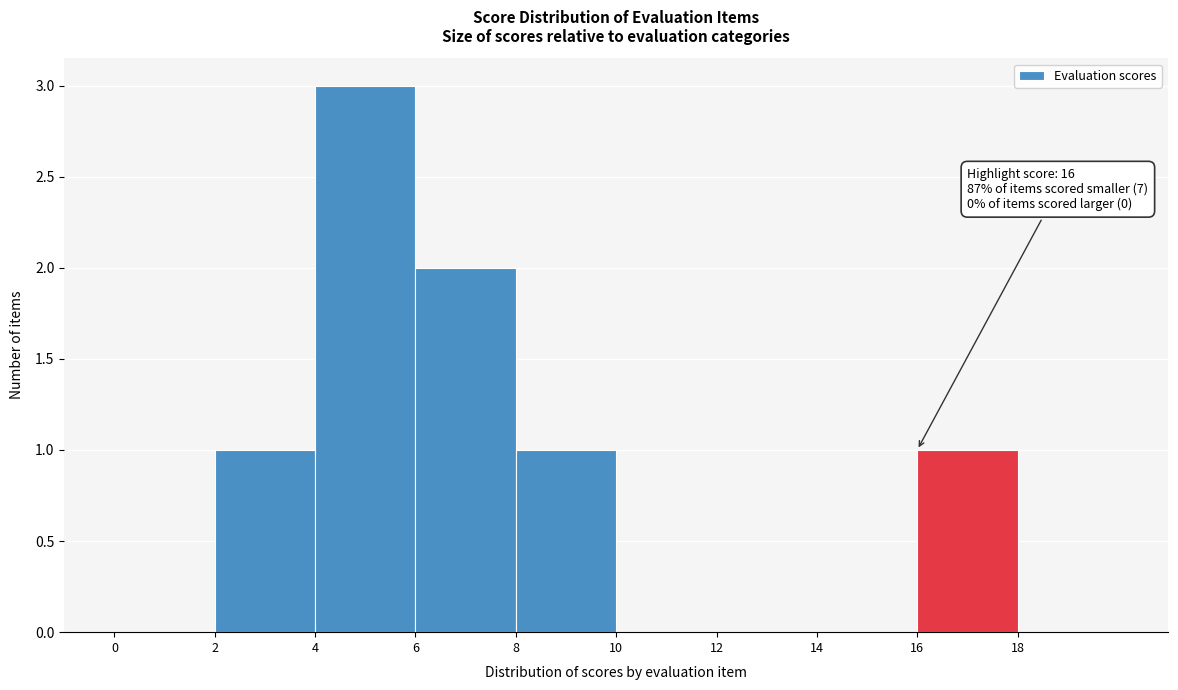

Which range on the x-axis has the tallest bar?

4 to 6